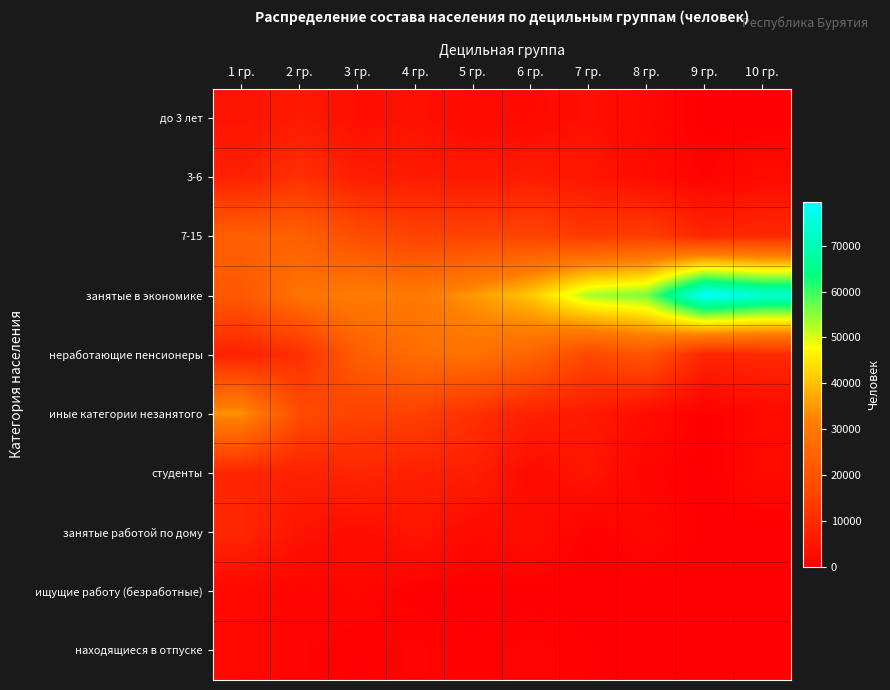

Between 4 гр. and 1 гр., which is larger?

1 гр.